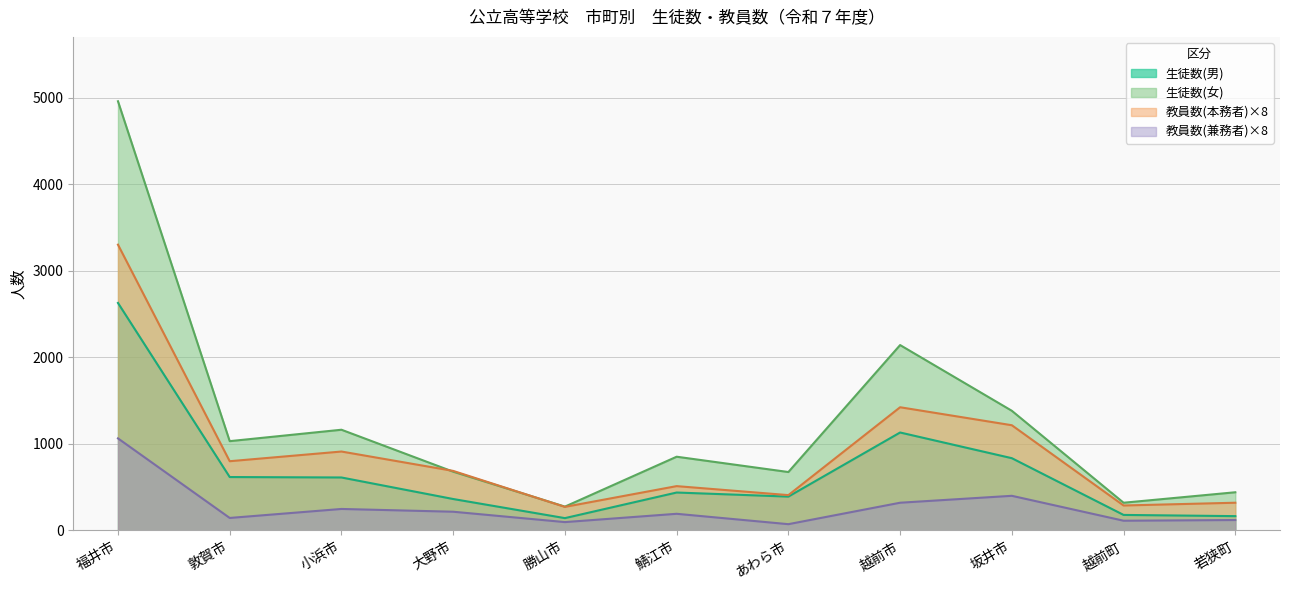

What is the label of the 11th point from the right?

福井市